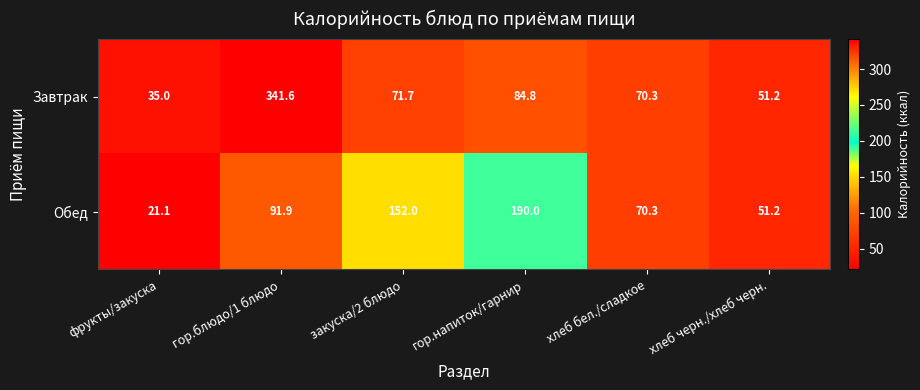

The value of Обед at гор.напиток/гарнир is 190.0. True or false?

True